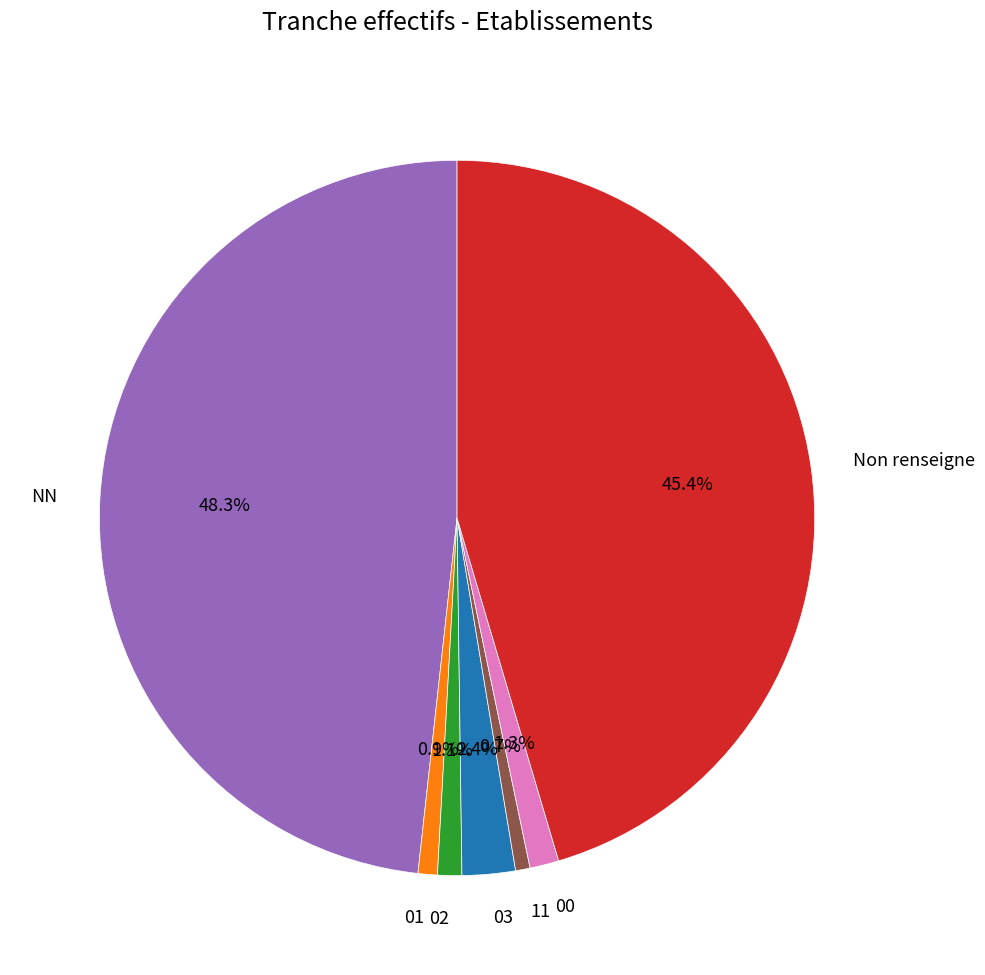

To the nearest percent, what percentage of the pie is 01?

1%